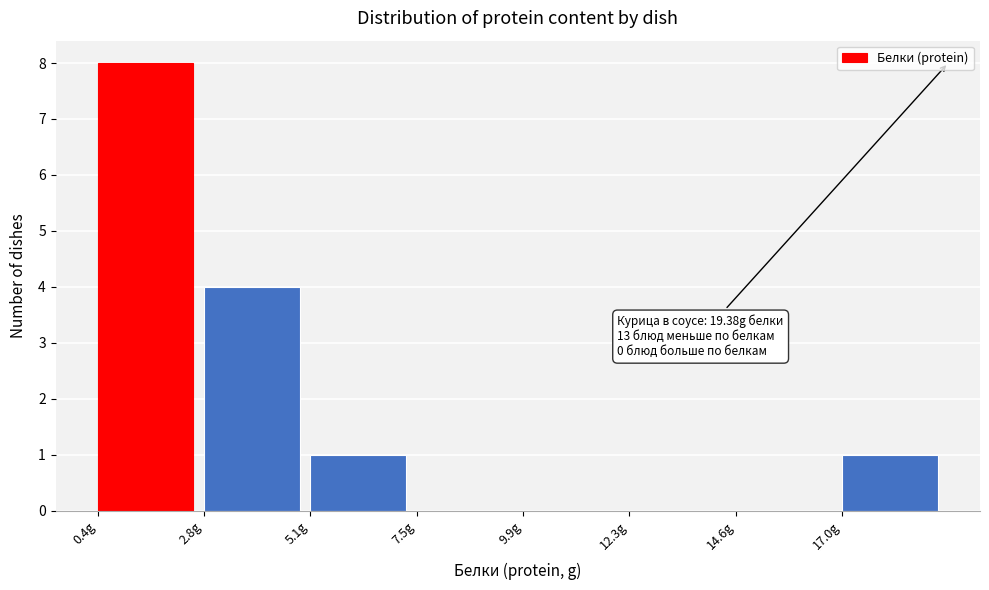

Over which range of the x-axis is the bar tallest?

0.5 to 3.0